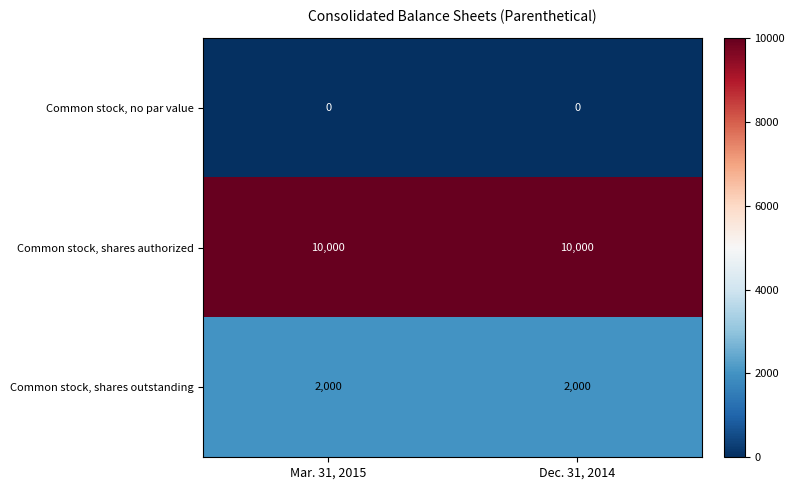

Reading left to right, what are all the values shown in this chart?

Common stock, no par value: Mar. 31, 2015=0	Dec. 31, 2014=0
Common stock, shares authorized: Mar. 31, 2015=10000	Dec. 31, 2014=10000
Common stock, shares outstanding: Mar. 31, 2015=2000	Dec. 31, 2014=2000